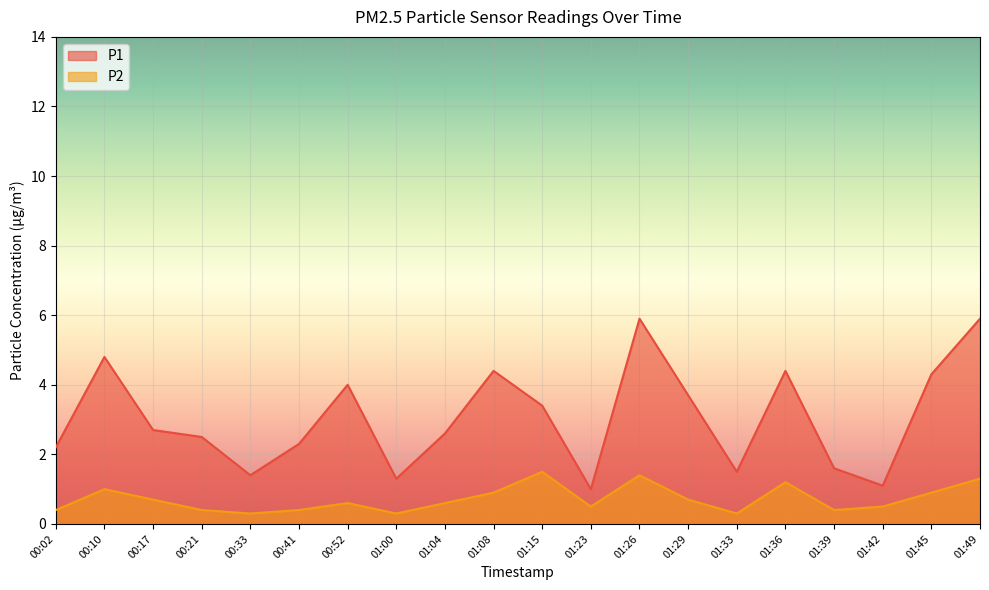

The value of P1 at 01:00 is 1.3. True or false?

True